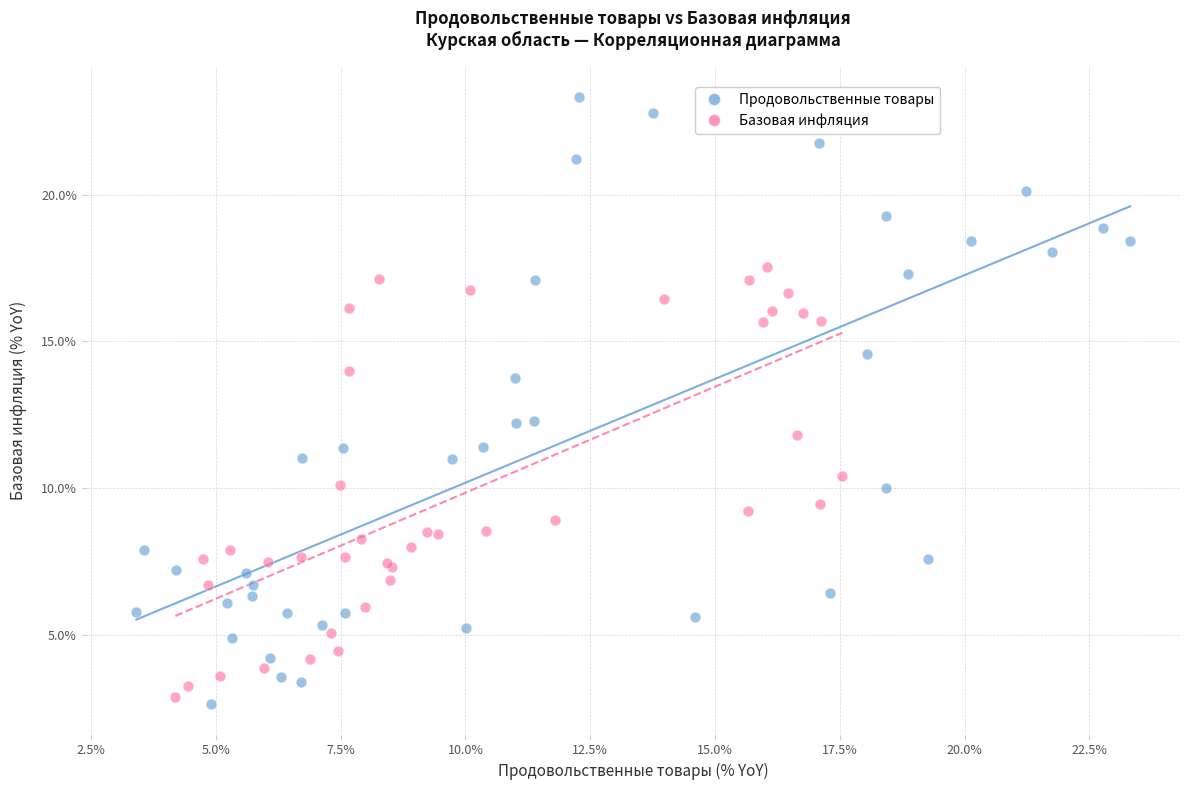

Which series contains the highest Y value?

Продовольственные товары